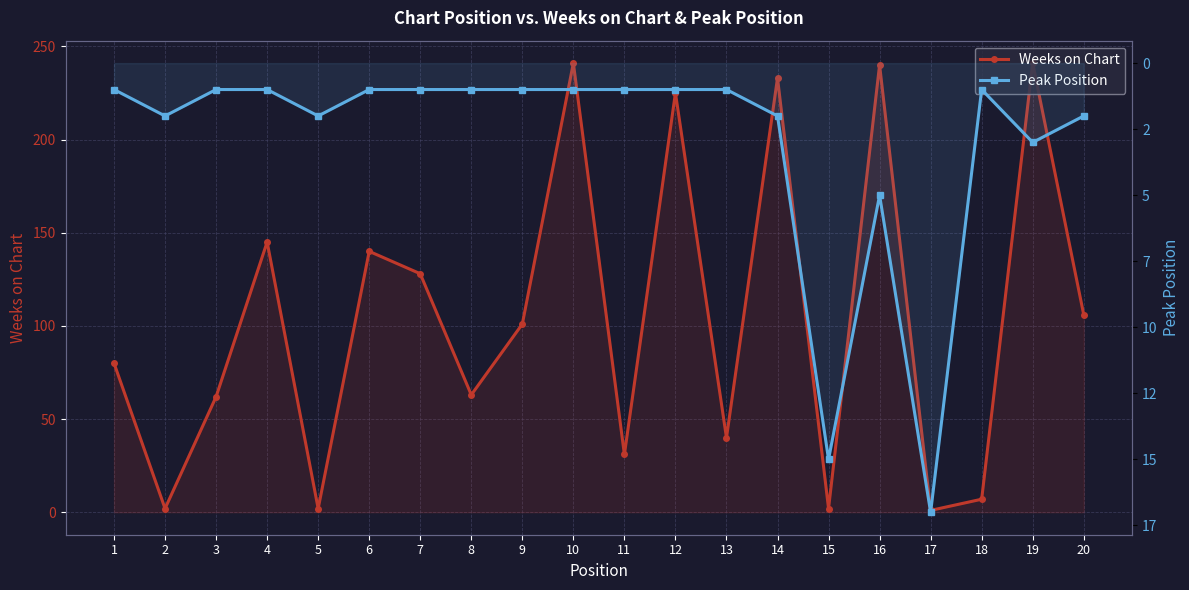

What value does the Weeks on Chart series have at 15?

2